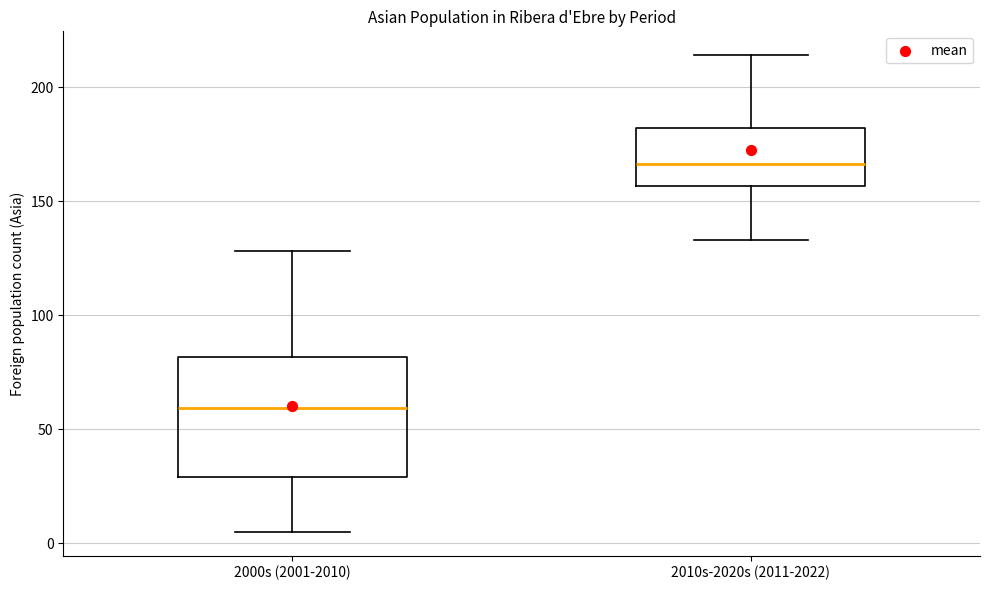

Which box's median line is the highest?

2010s-2020s (2011-2022)